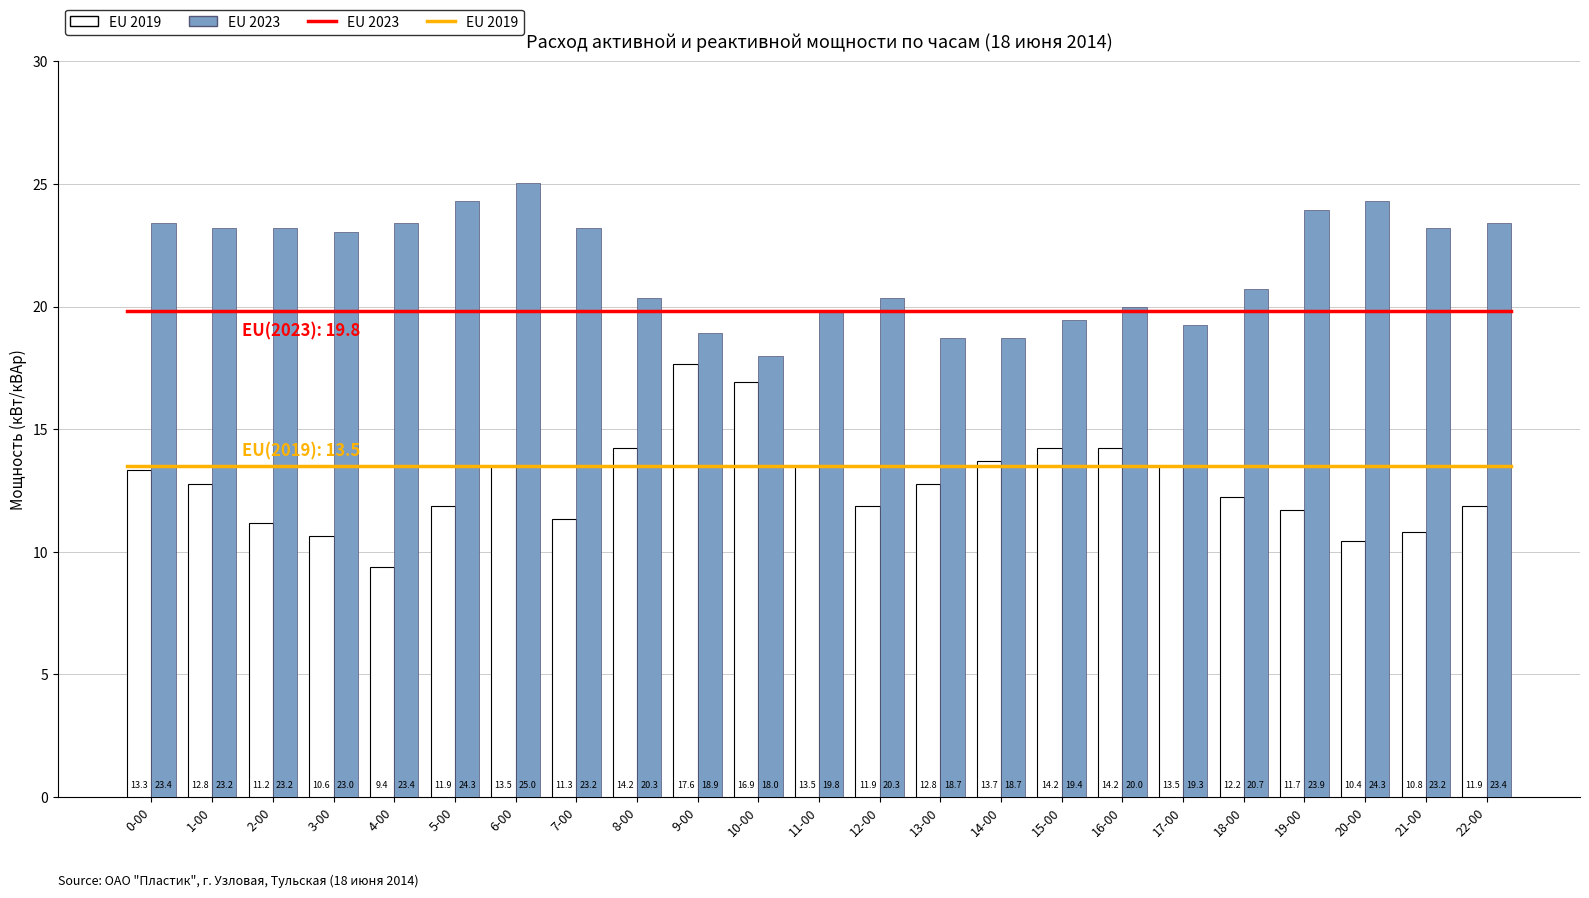

Is the value of EU 2023 at 5-00 greater than the value of EU 2019 at 13-00?

Yes